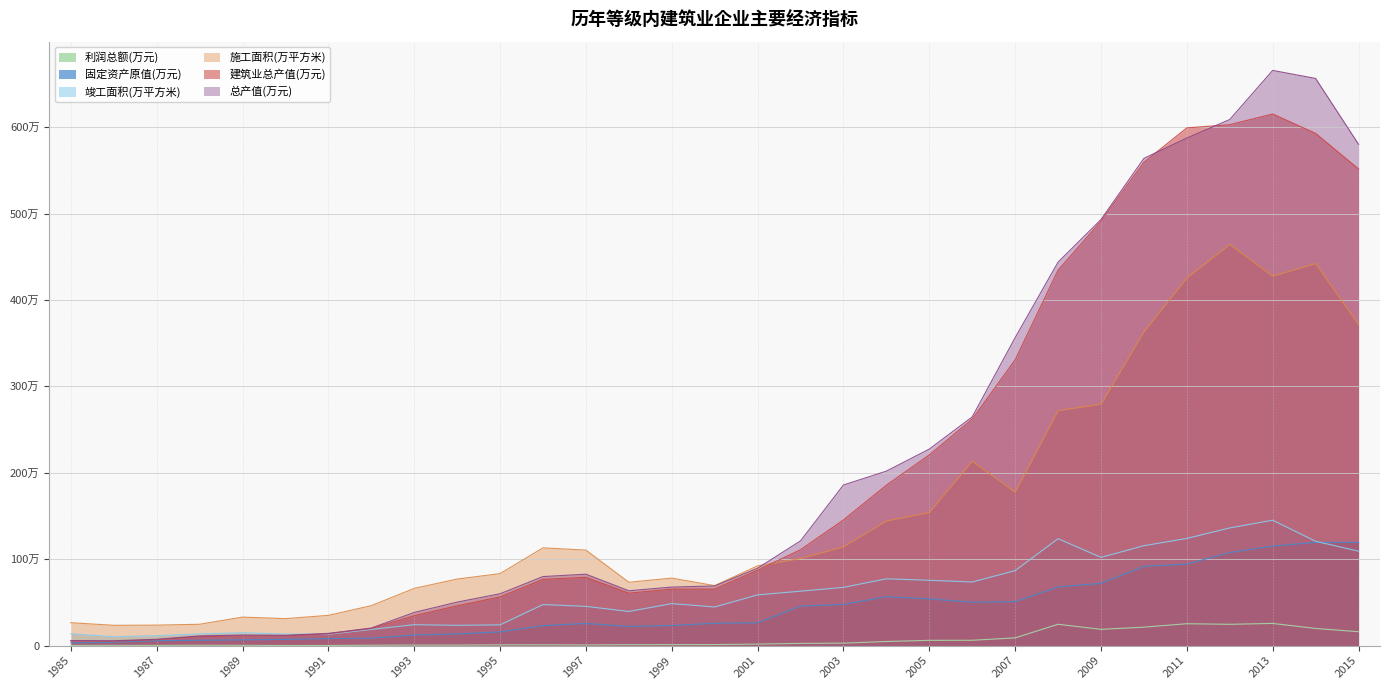

What is the difference between the highest and lowest values at 1999?

769571